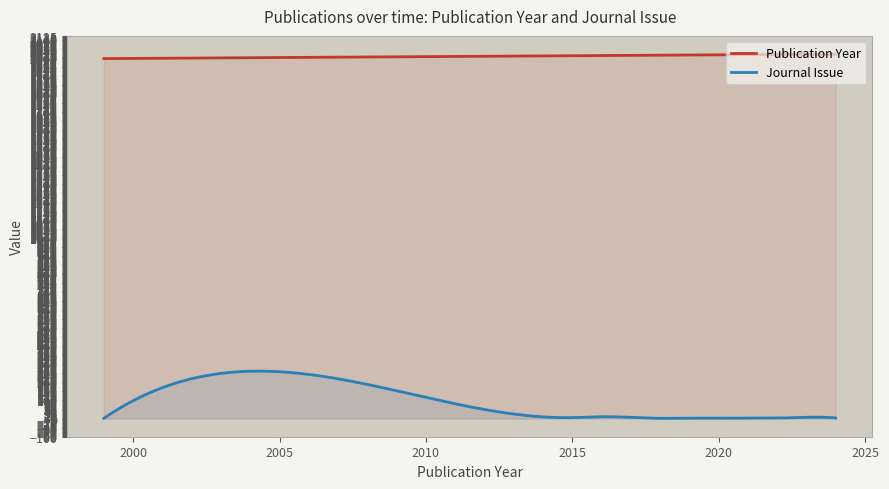

At 2022, list the series in order from smallest to largest.

Journal Issue, Publication Year